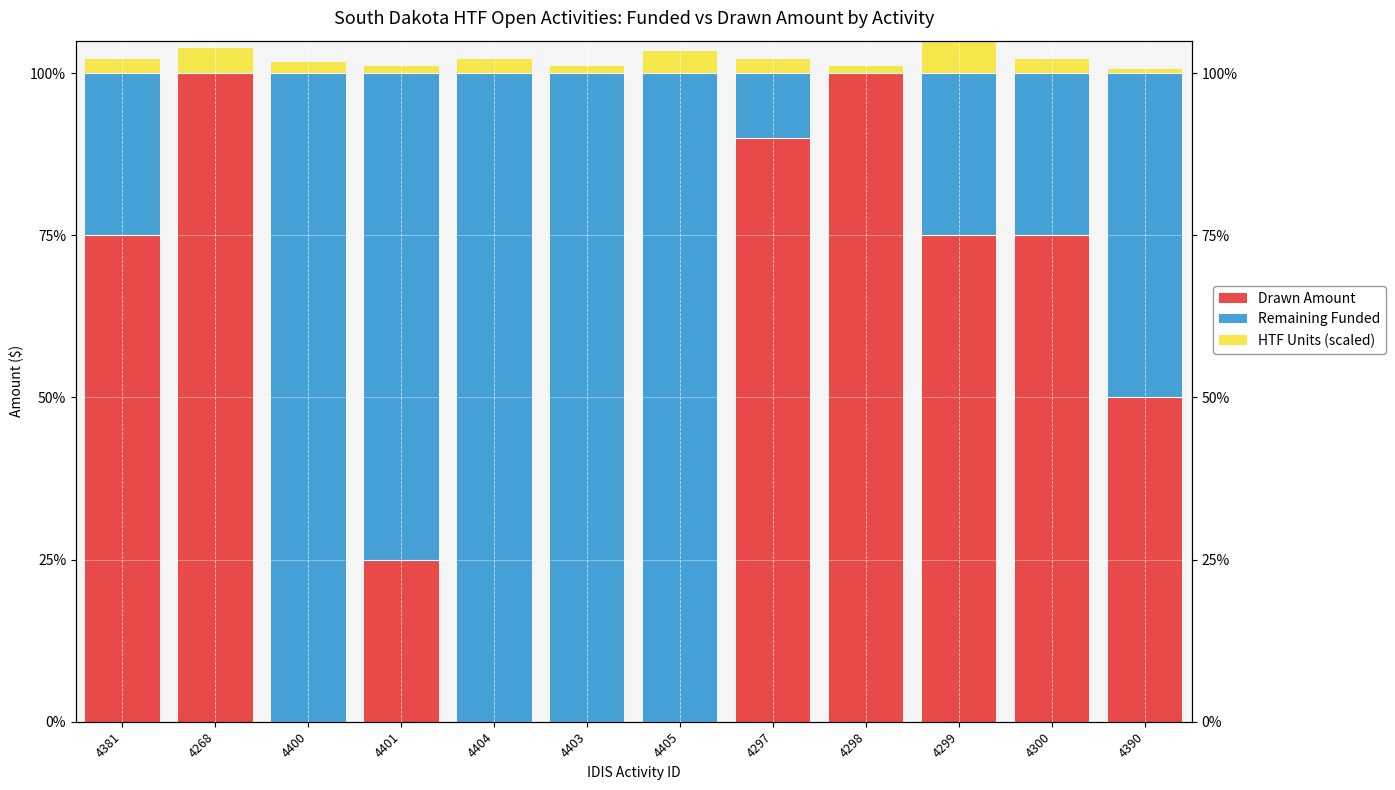

Which series has the largest range (max minus min)?

Drawn Amount